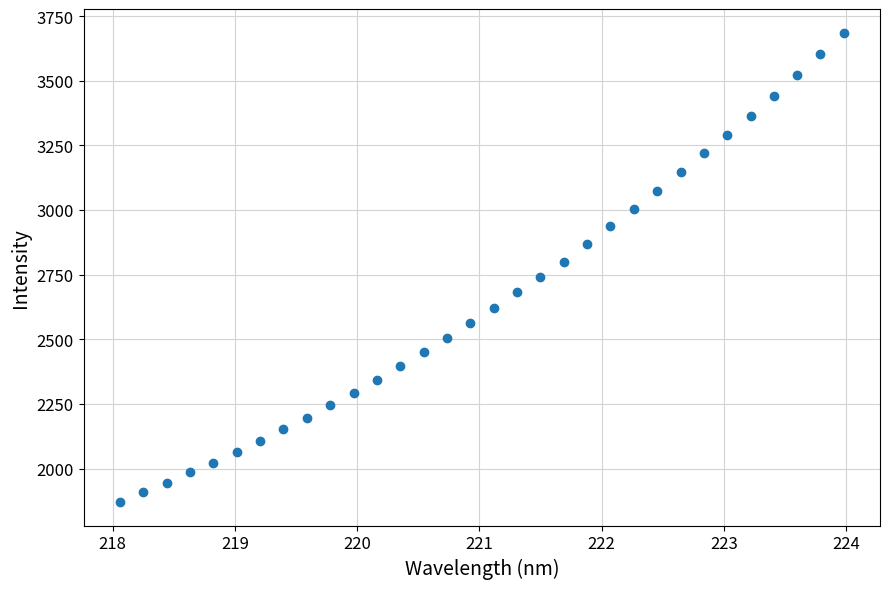

What is the range of X values (max minus min)?

5.9